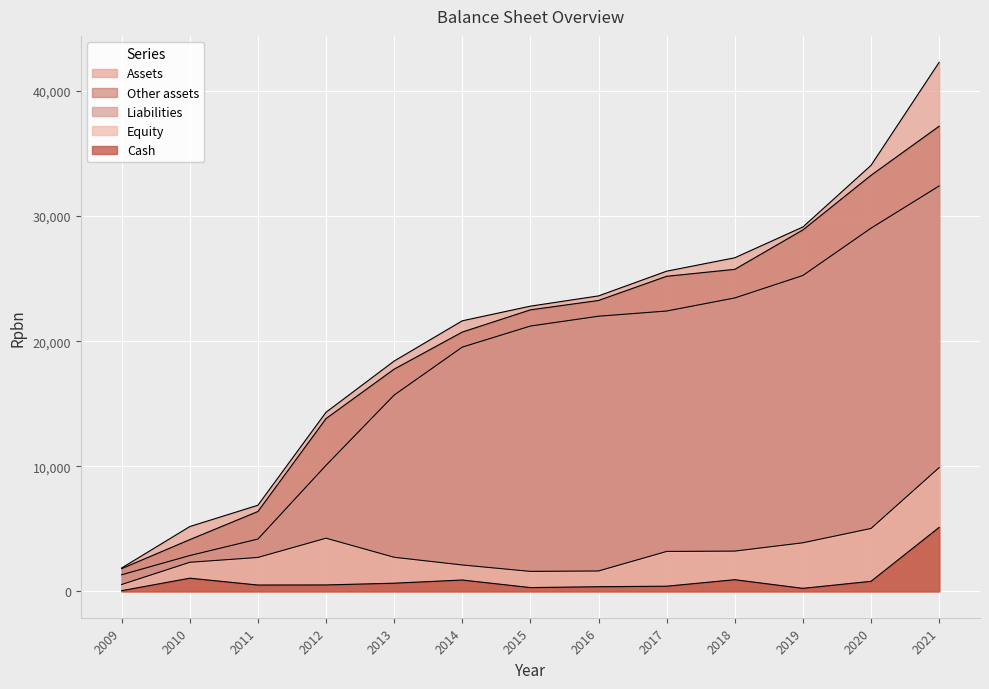

How many series are shown in this chart?

5